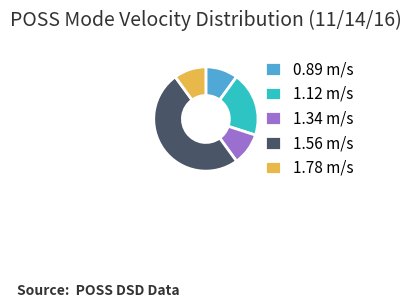

True or false: 0.89 m/s accounts for 10% of the total.

True